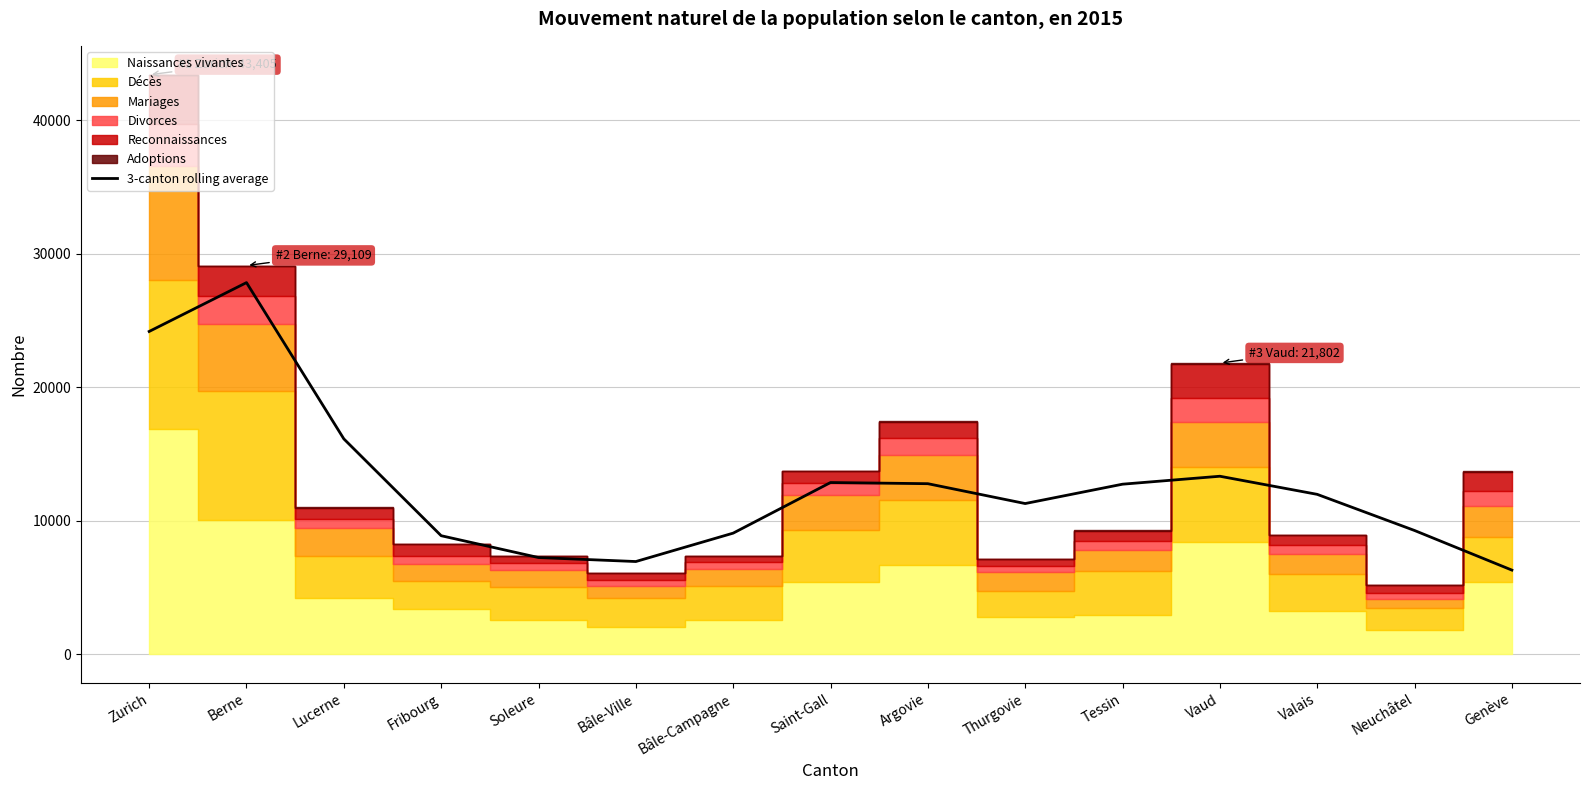

What position from the left is Saint-Gall?

8